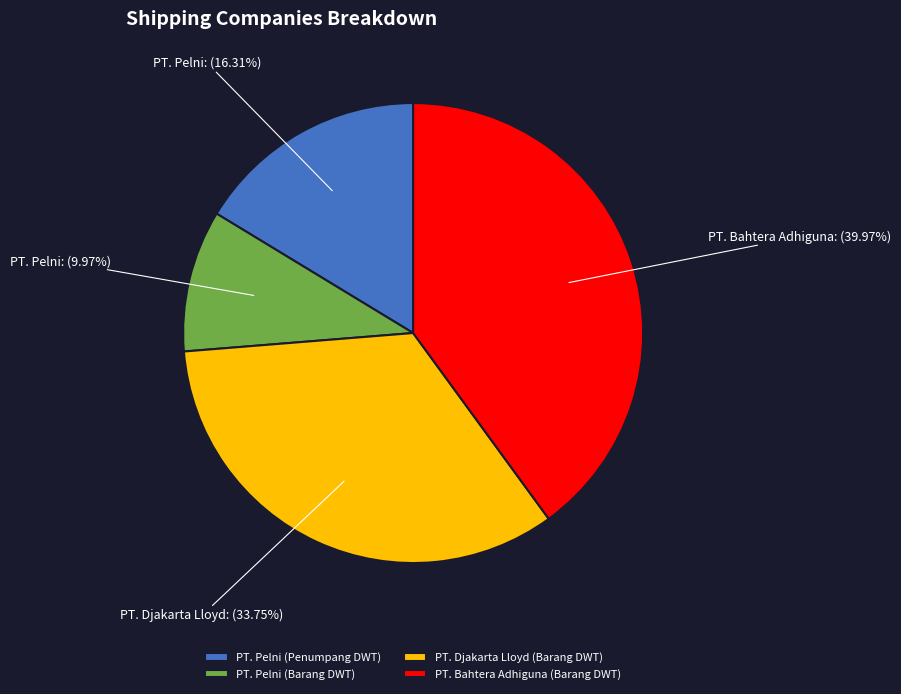

Does PT. Bahtera Adhiguna (Barang DWT) represent more than half of the total?

No